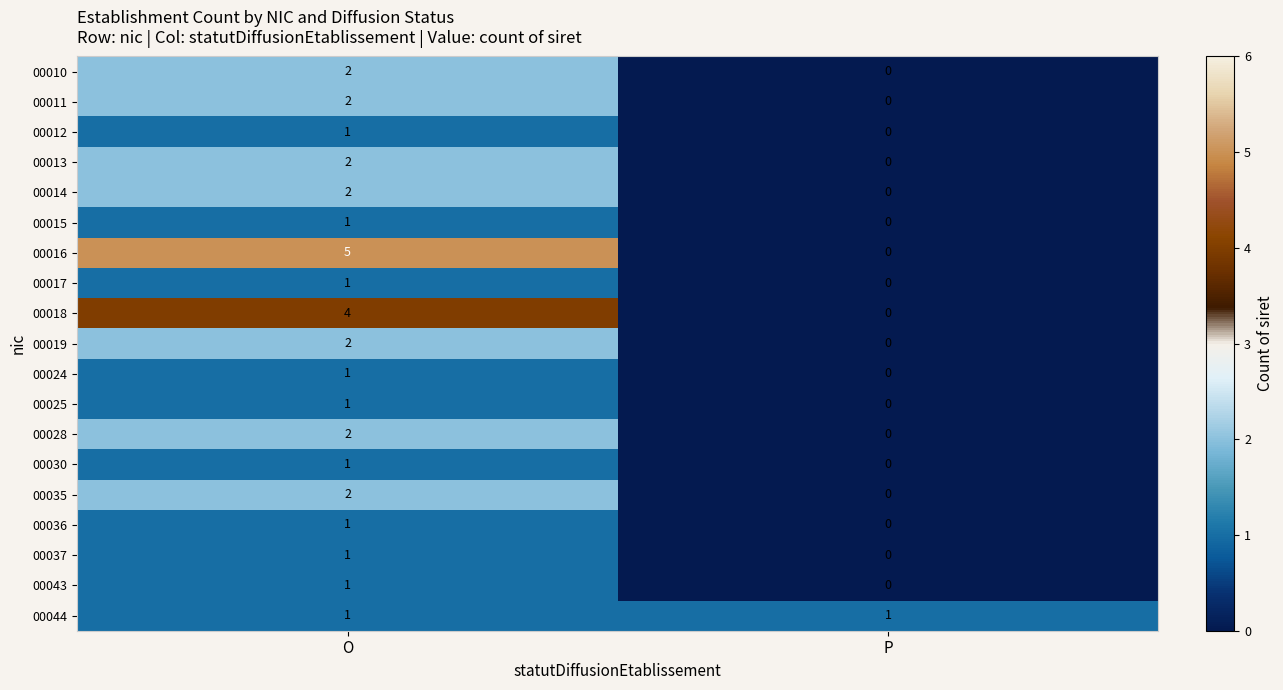

Count the number of data series in this chart.

19